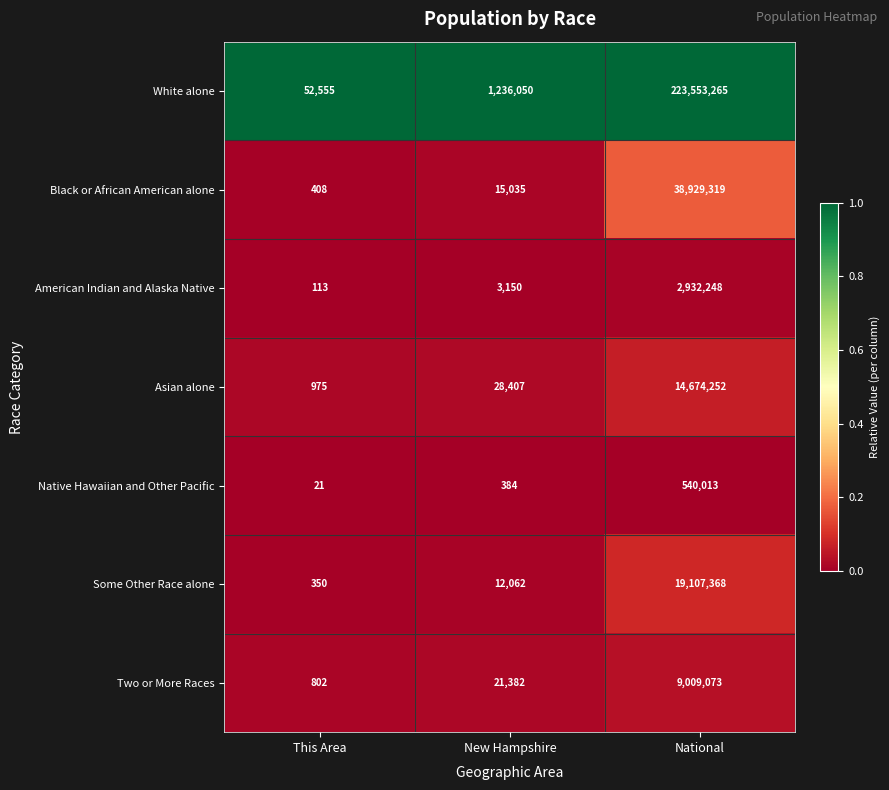

Which category has the lowest value across all series?

This Area